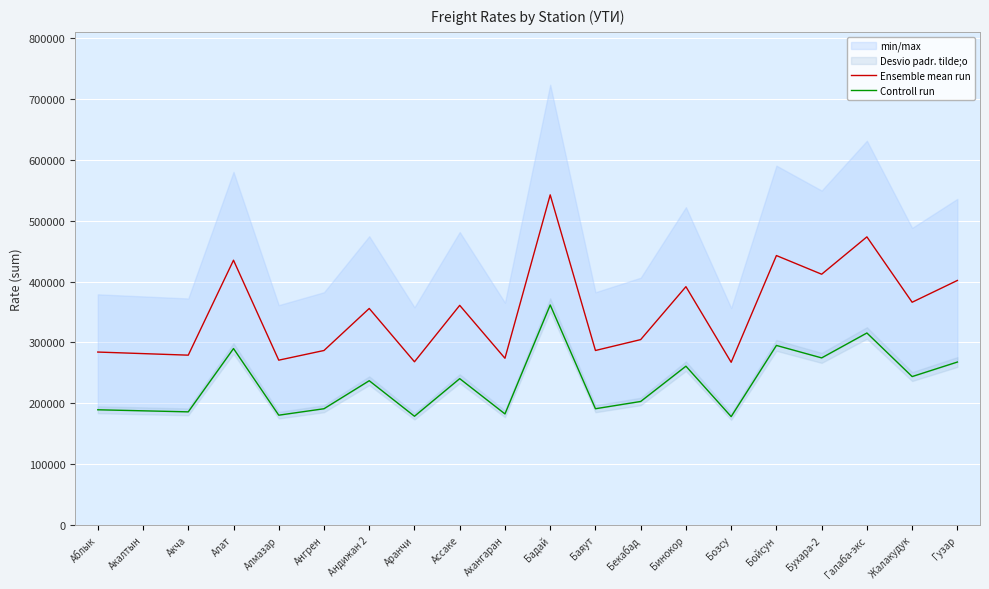

How many distinct data groups are displayed?

2